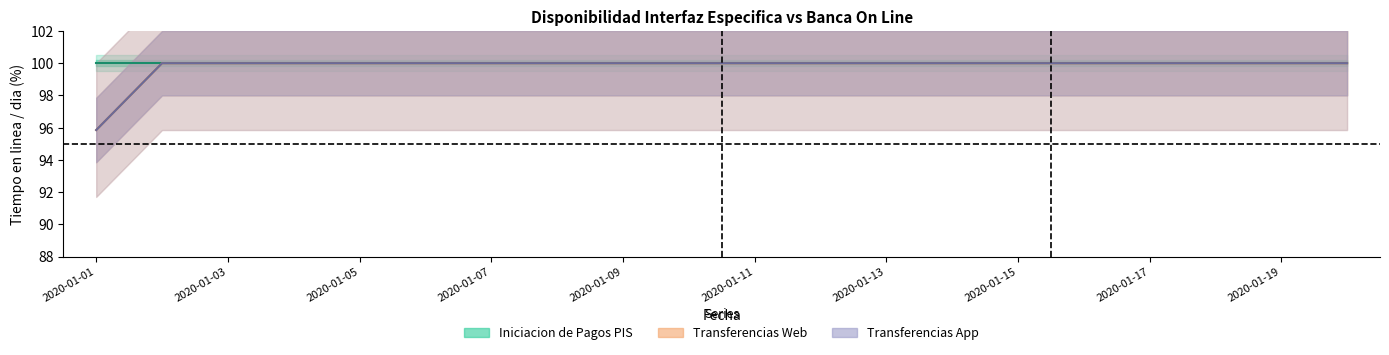

What is the value of the Iniciacion de Pagos PIS point at the 6th from the left?

100.0